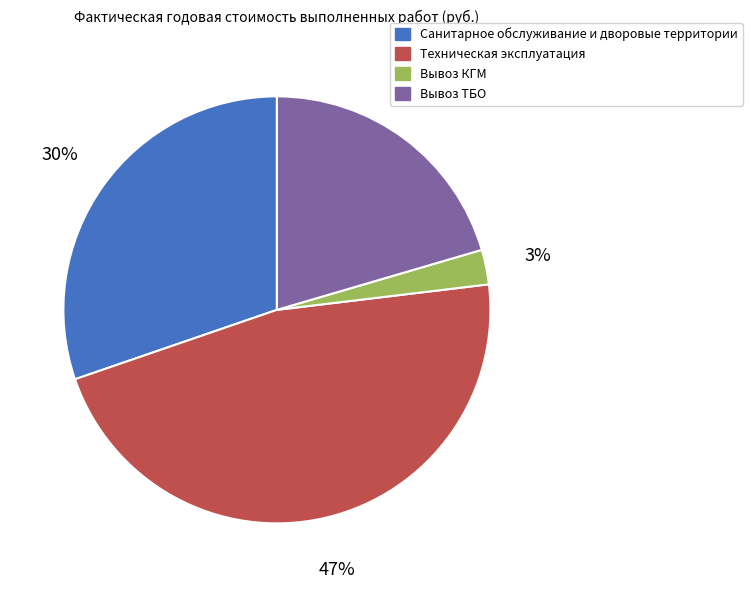

Which slice is the smallest?

Вывоз КГМ